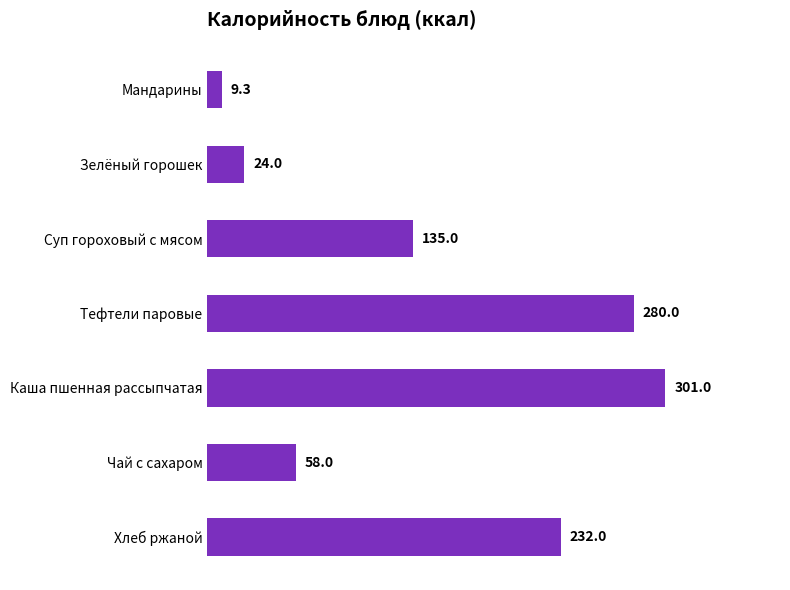

Rank the categories by value from lowest to highest.

Мандарины, Зелёный горошек, Чай с сахаром, Суп гороховый с мясом, Хлеб ржаной, Тефтели паровые, Каша пшенная рассыпчатая